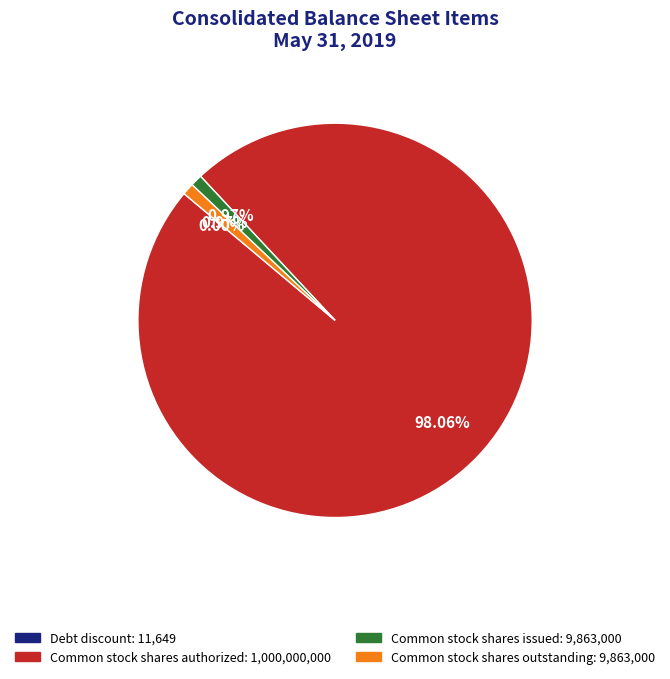

Does Common stock shares issued account for over 50% of the chart?

No